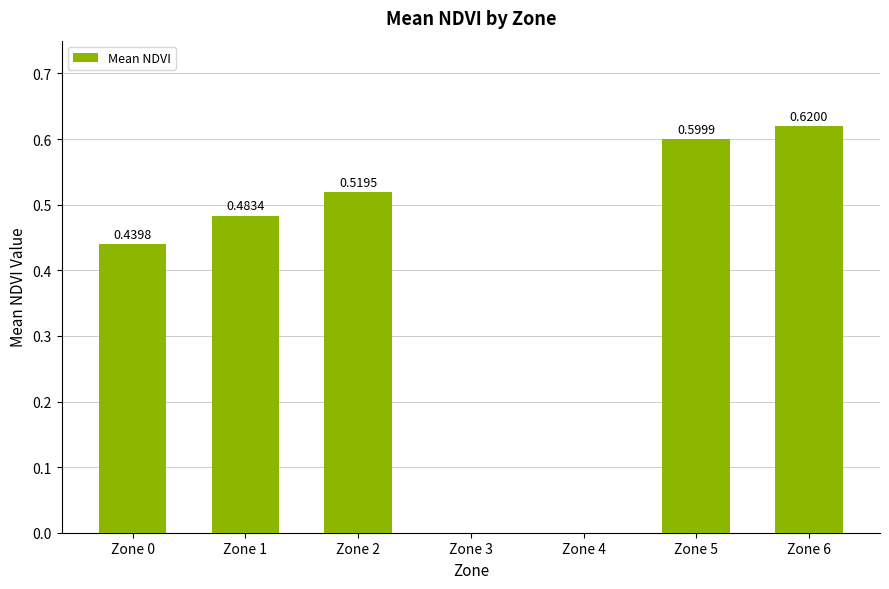

The chart shows a value of 0.2 at Zone 1. True or false?

False